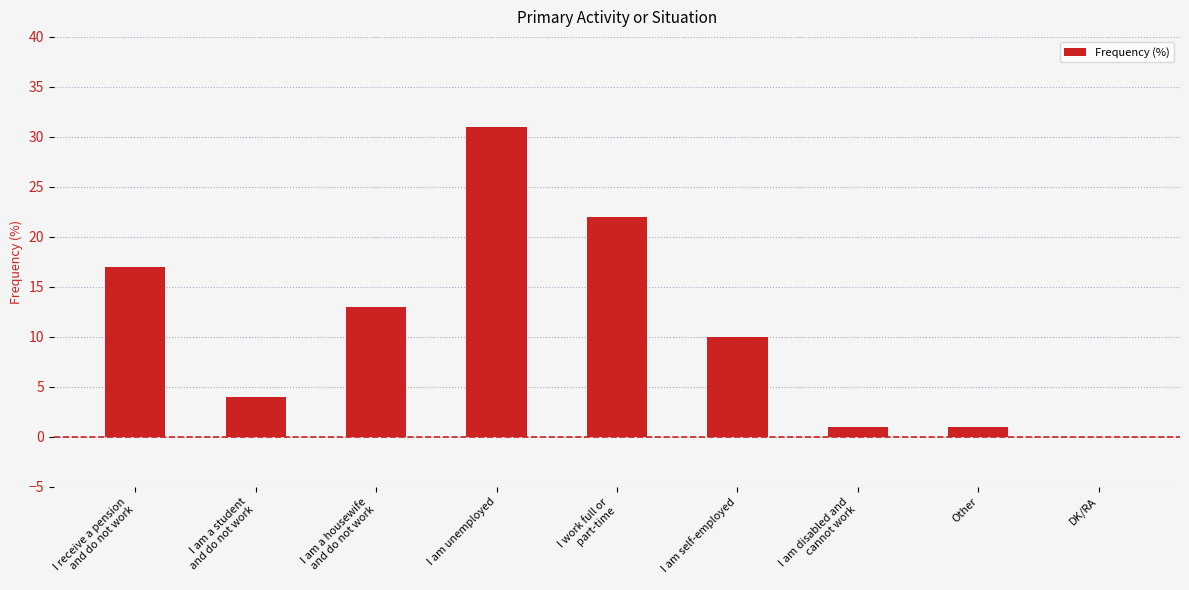

How many positive values are there?

8